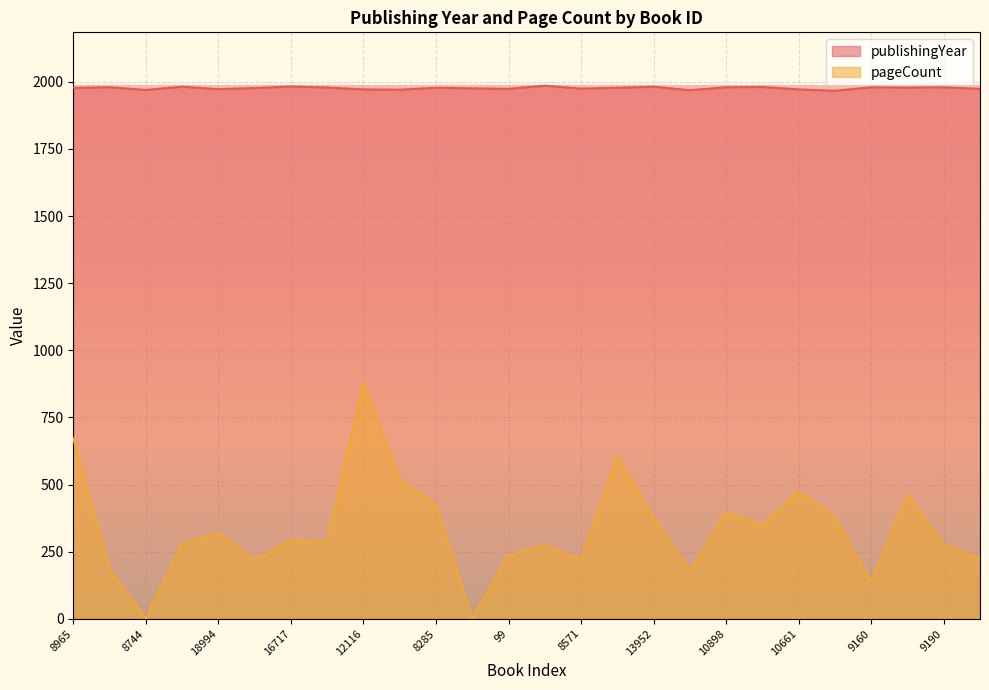

At how many categories does at least one series exceed 733?

26